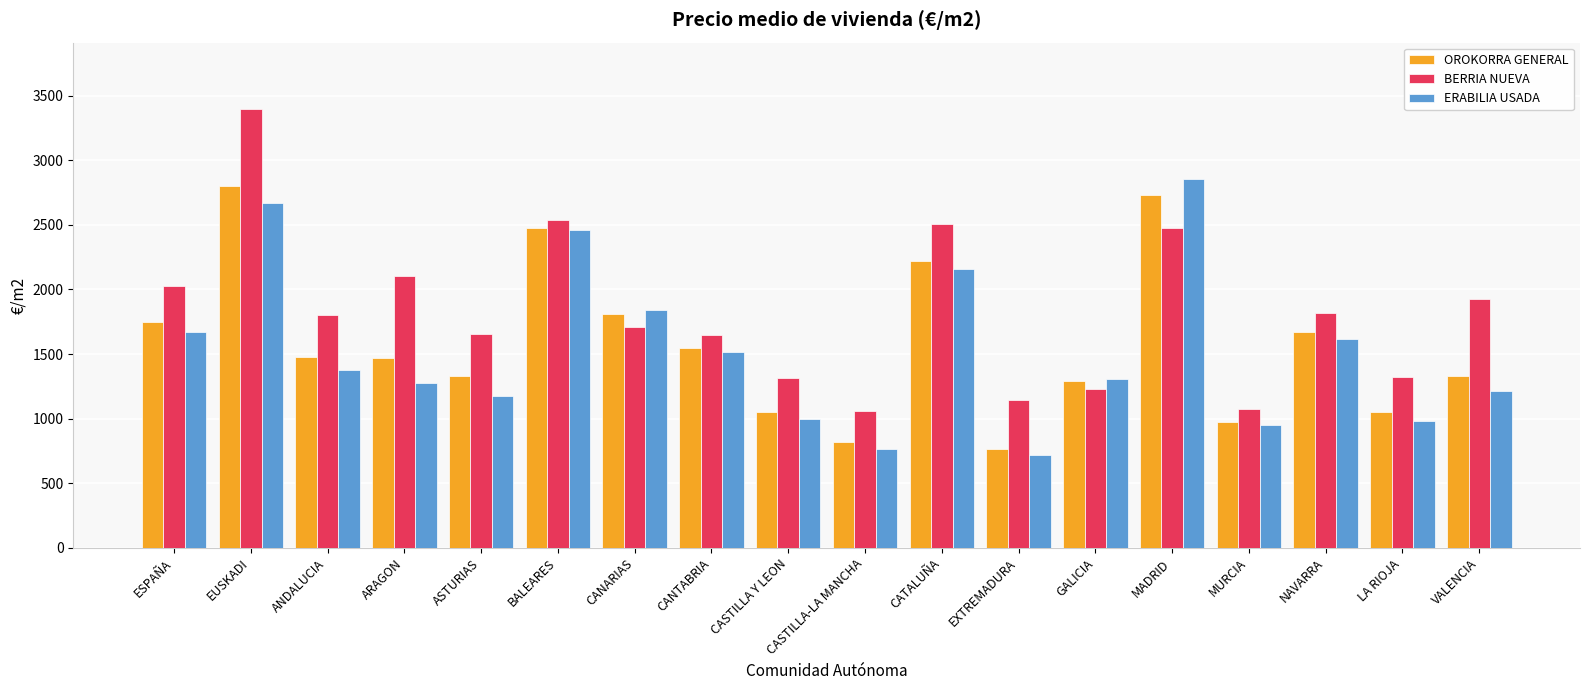

At which category is the sum across all series the highest?

EUSKADI